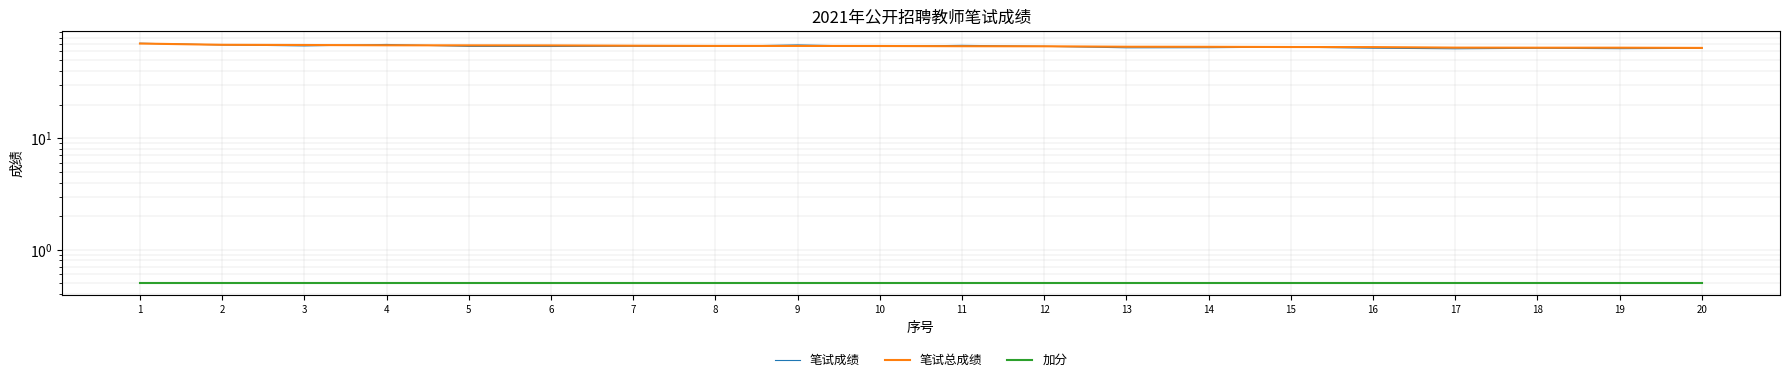

Count the number of data series in this chart.

3